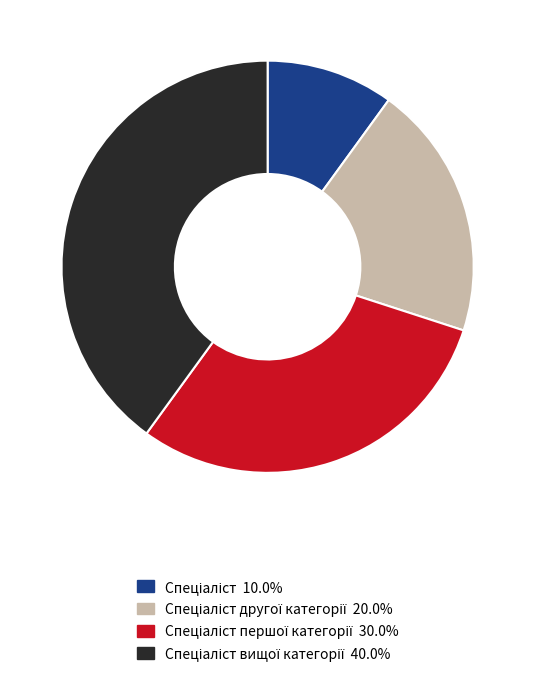

Is there a majority slice in this chart?

No